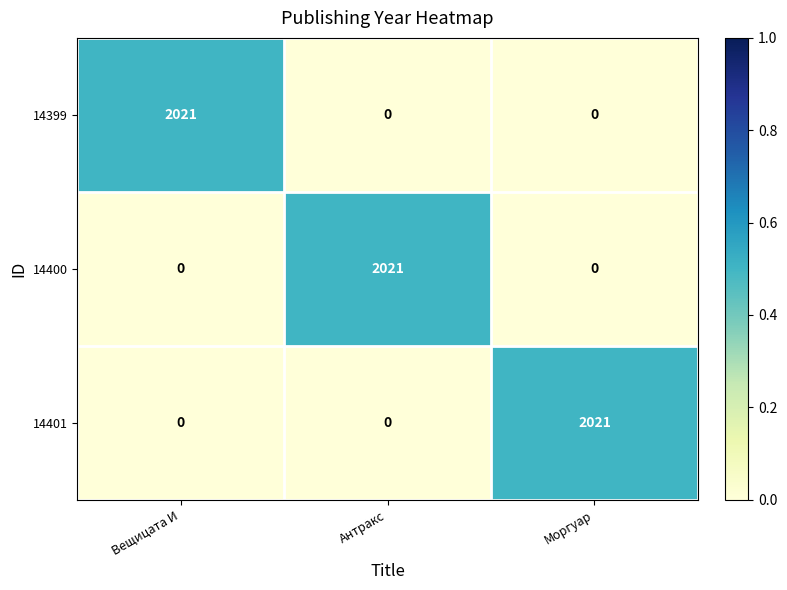

At which label does 14401 reach its peak?

Моргуар